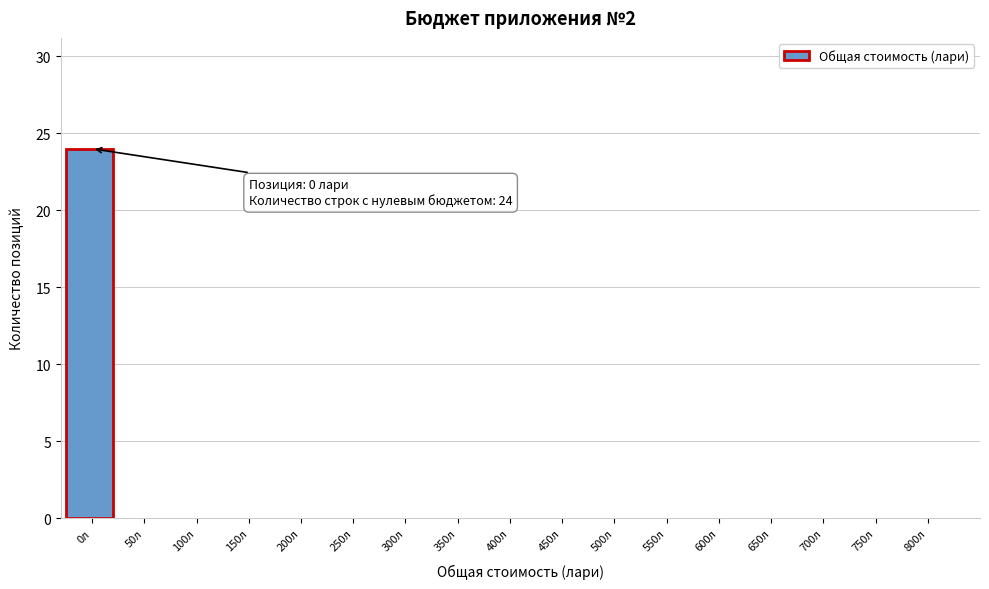

Which range on the x-axis has the tallest bar?

-25 to 20